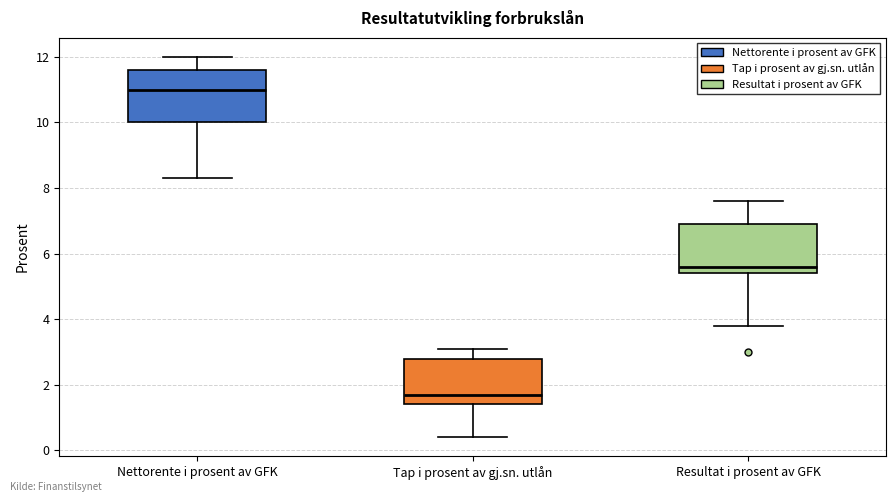

Reading left to right, transcribe this box plot: for each box, give where its median line is, the range the box spans, and where its two whiskers end, as read against the y-axis. The values are not printed on the chart, so give them approximately, as read against the axis.

Nettorente i prosent av GFK: median 11.0, box 10.0 to 11.6, whiskers 8.4 to 12.0
Tap i prosent av gj.sn. utlån: median 1.8, box 1.4 to 2.8, whiskers 0.4 to 3.2
Resultat i prosent av GFK: median 5.6, box 5.4 to 7.0, whiskers 3.8 to 7.6